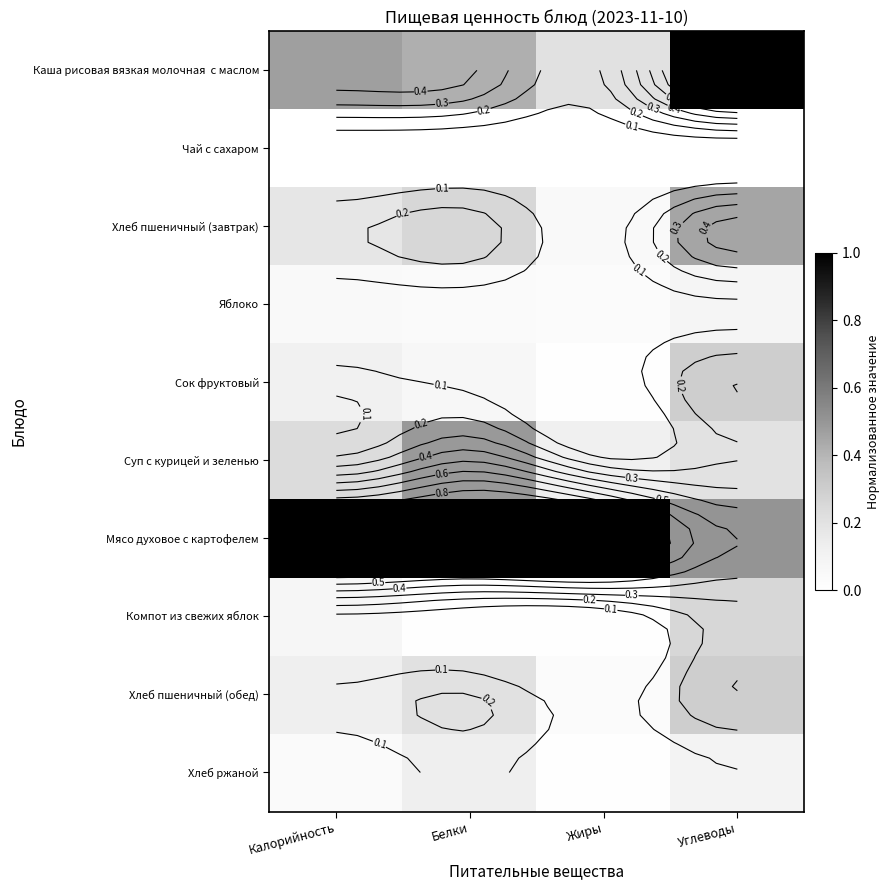

At Углеводы, list the series in order from smallest to largest.

Чай с сахаром, Яблоко, Хлеб ржаной, Суп с курицей и зеленью, Компот из свежих яблок, Сок фруктовый, Хлеб пшеничный (обед), Хлеб пшеничный (завтрак), Мясо духовое с картофелем, Каша рисовая вязкая молочная с маслом